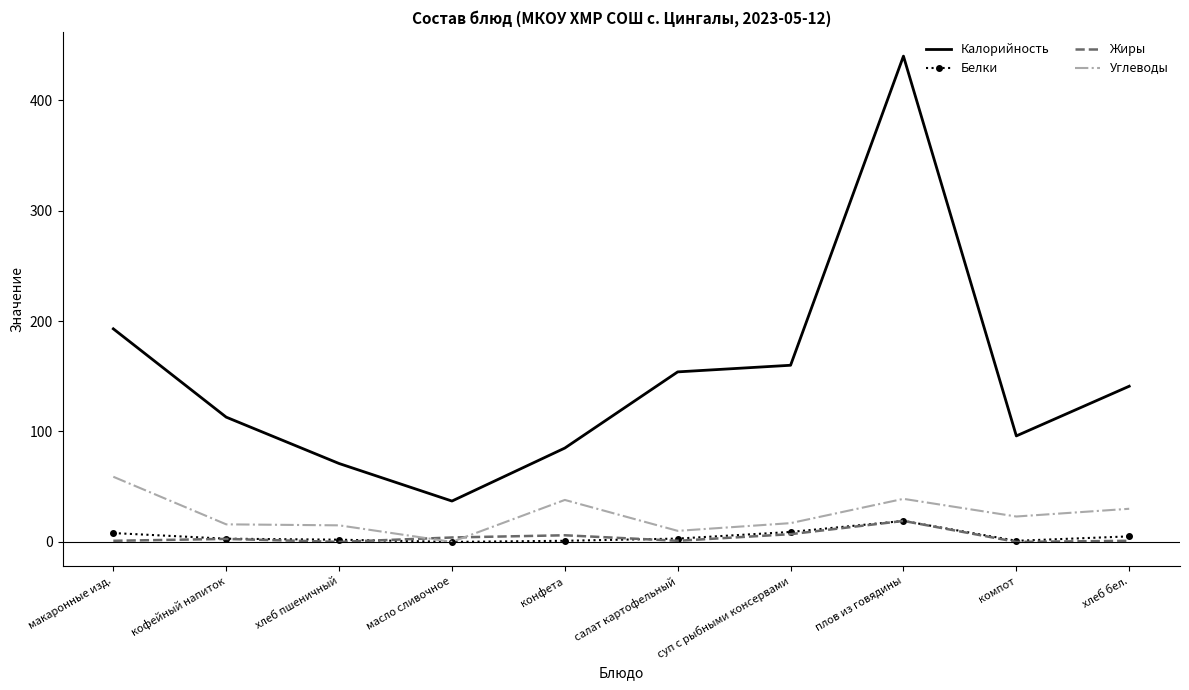

What is the highest value of the Калорийность series?

440.0